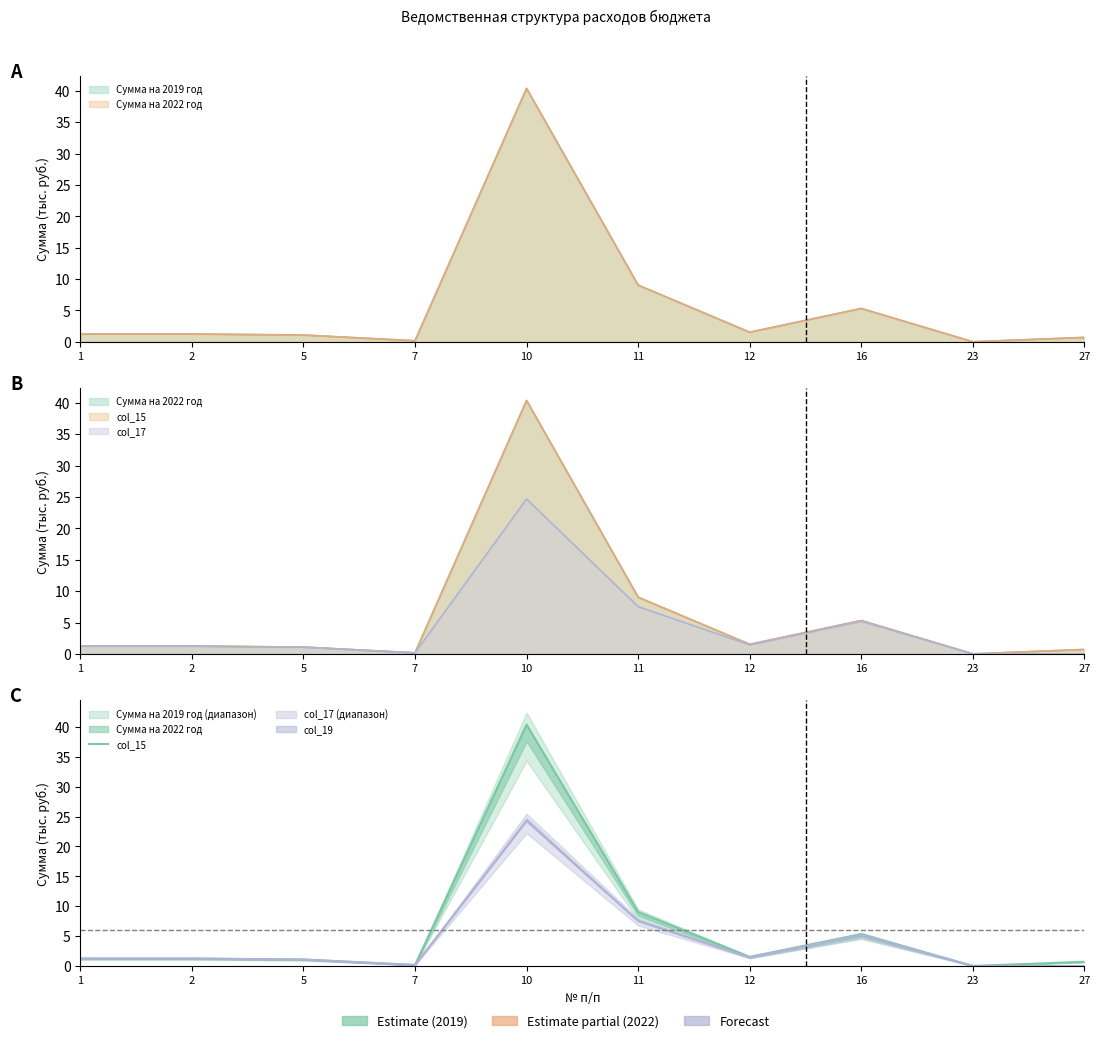

What is the difference between the values at 7 and 5?

0.9